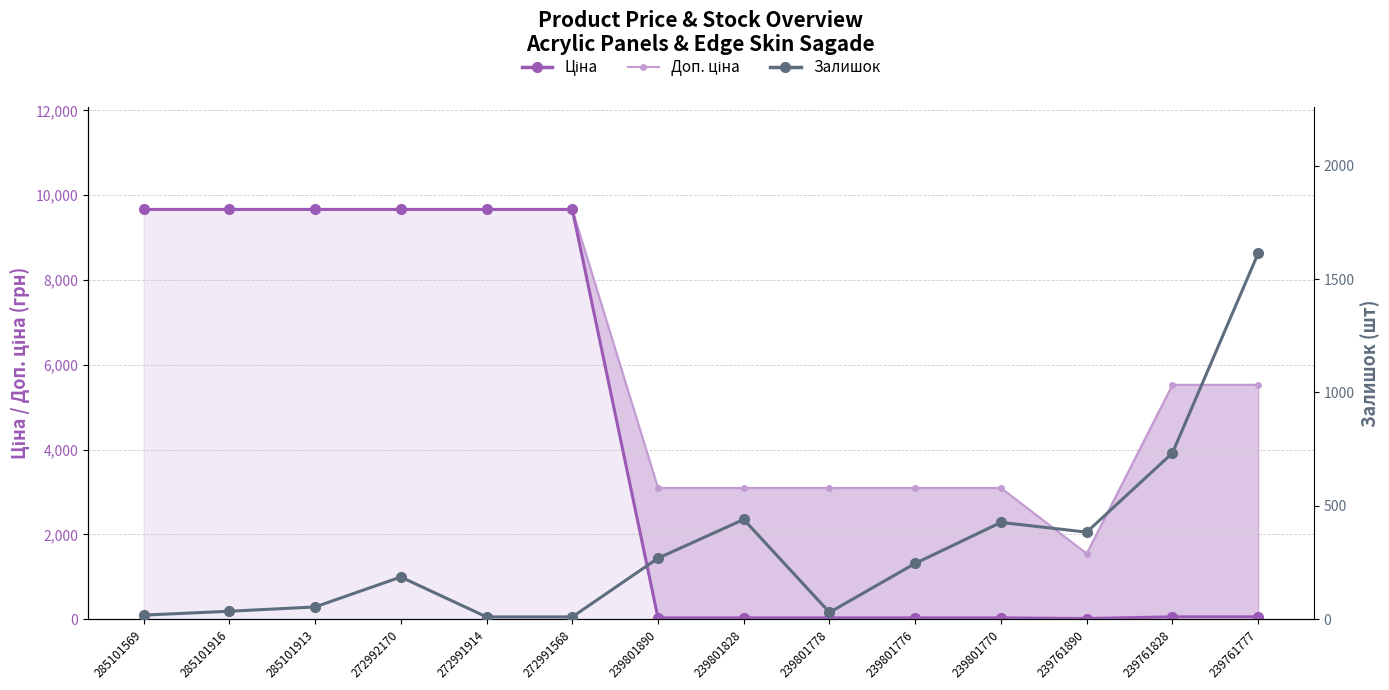

Reading left to right, list all the values displayed in this chart.

18	35	54	186	10	10	269	440	30	246	427	384	733	1614